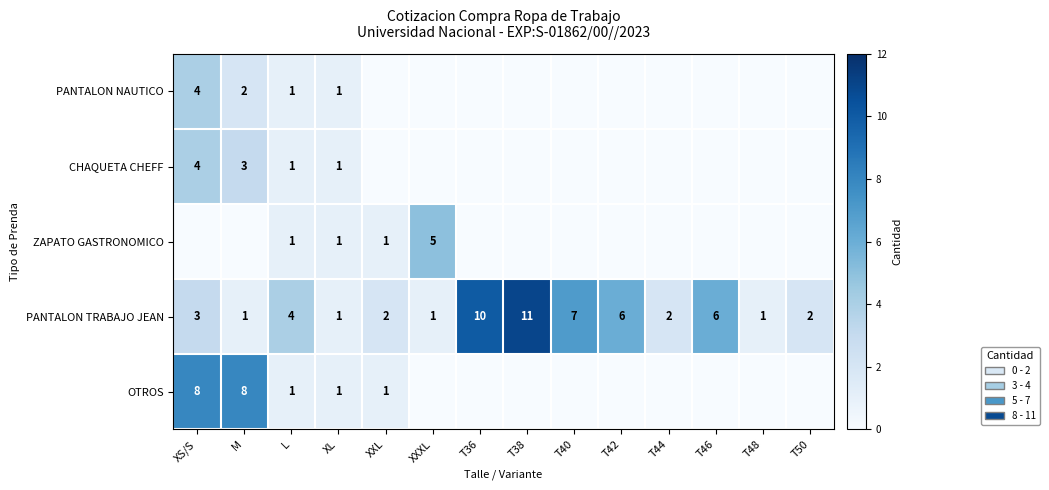

Is it true that ZAPATO GASTRONOMICO equals 5 at XXXL?

True